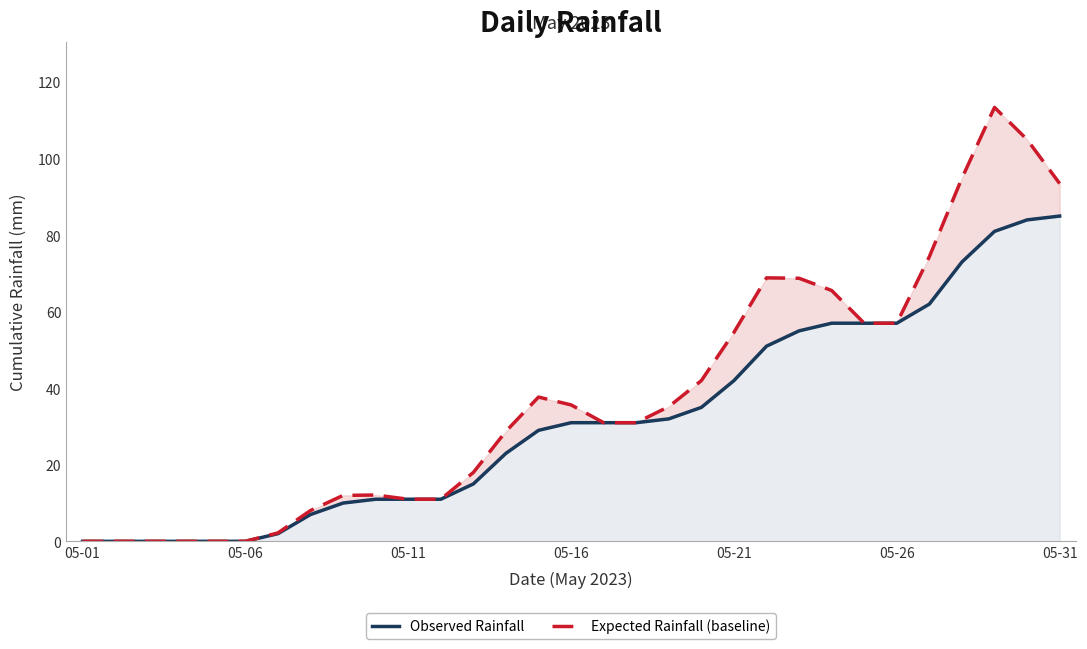

How many data points in Observed Rainfall are less than 31?

15